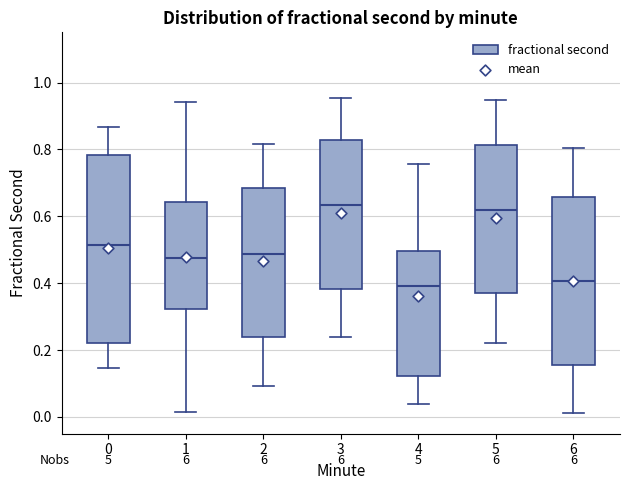

Comparing the boxes themselves (not the whiskers), which one is the tallest?

0